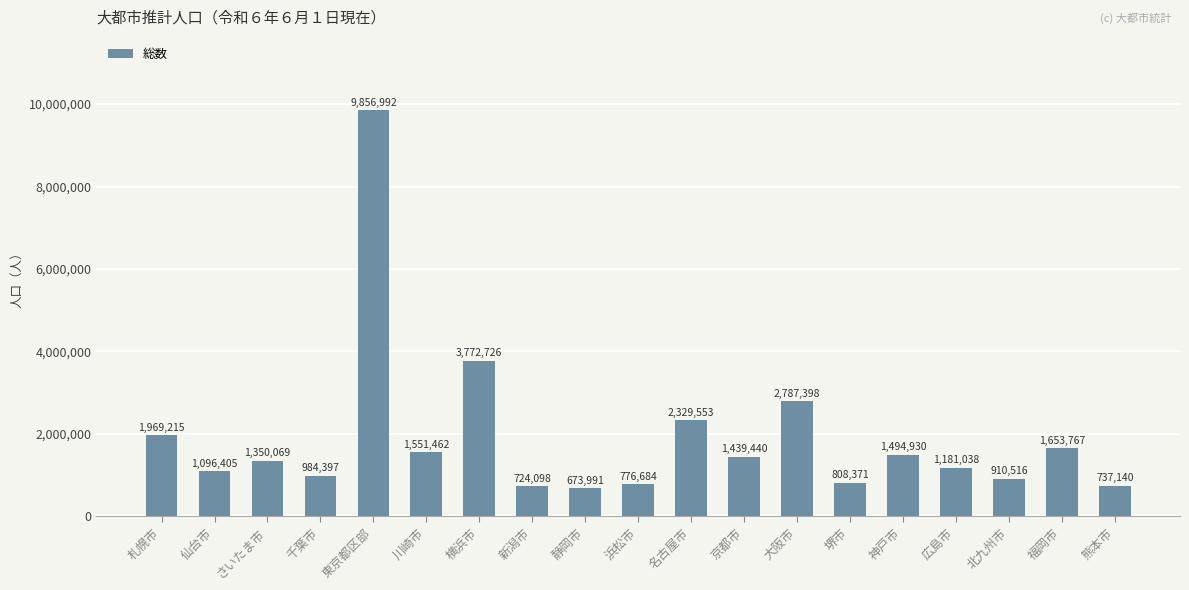

Reading left to right, what are all the values shown in this chart?

札幌市=1969215	仙台市=1096405	さいたま市=1350069	千葉市=984397	東京都区部=9856992	川崎市=1551462	横浜市=3772726	新潟市=724098	静岡市=673991	浜松市=776684	名古屋市=2329553	京都市=1439440	大阪市=2787398	堺市=808371	神戸市=1494930	広島市=1181038	北九州市=910516	福岡市=1653767	熊本市=737140